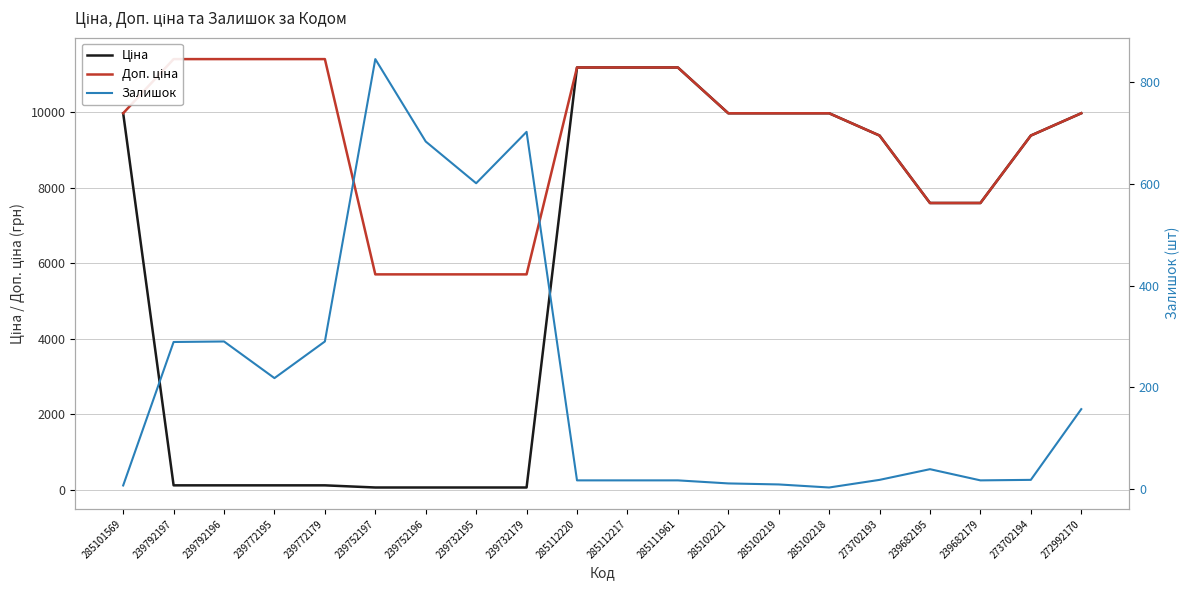

Reading right to left, extract all data points from this chart.

Ціна: 9975.0	9384.0	7596.5	7596.5	9384.0	9975.0	9975.0	9975.0	11188.2	11188.2	11188.2	57.0	57.0	57.0	57.0	114.1	114.1	114.1	114.1	9975.0
Доп. ціна: 9975.0	9384.0	7596.5	7596.5	9384.0	9975.0	9975.0	9975.0	11188.2	11188.2	11188.2	5705.0	5705.0	5705.0	5705.0	11410.0	11410.0	11410.0	11410.0	9975.0
Залишок: 157.0	18.0	17.0	39.0	18.0	3.0	9.0	11.0	17.0	17.0	17.0	702.0	601.0	683.0	845.0	290.0	218.0	290.0	289.0	7.0